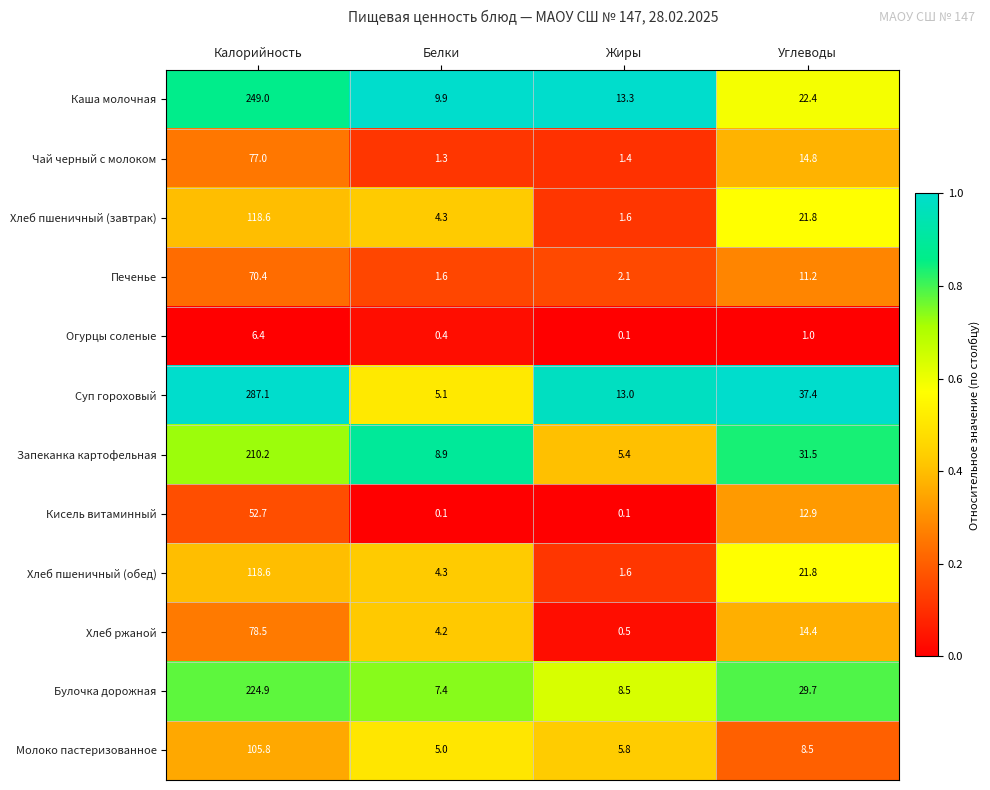

Which series has the widest spread of values?

Суп гороховый